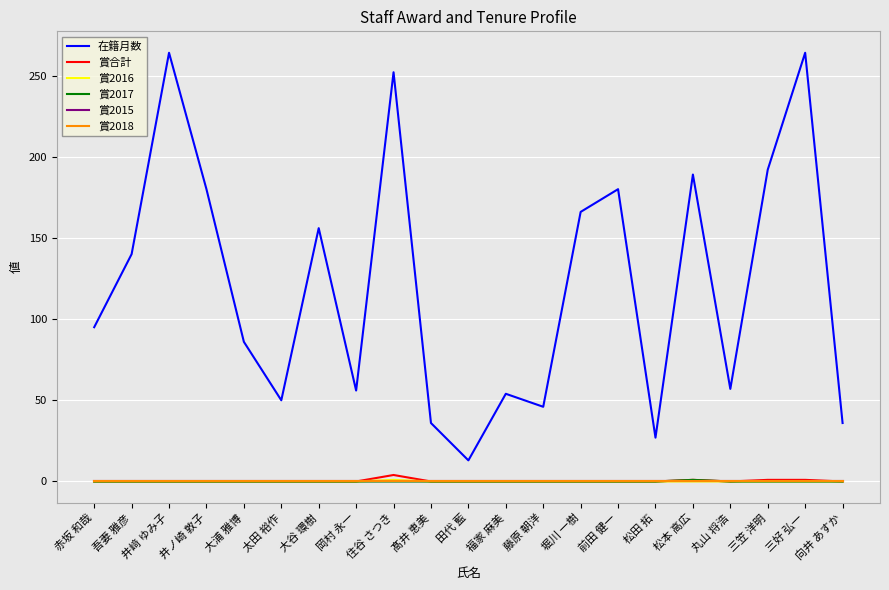

Does the chart display data point markers on the line(s)?

No